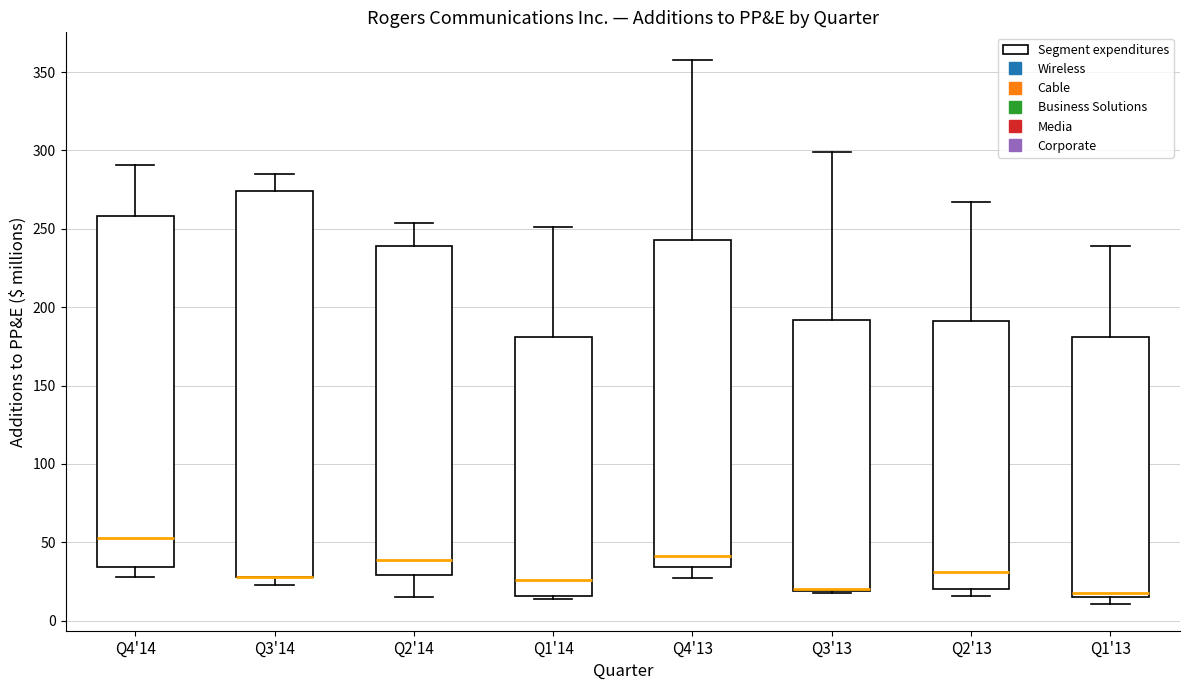

Reading left to right, read every box against the y-axis: the position of its median line, the range the box covers, and the ends of its whiskers. The values are not printed on the chart, so give them approximately, as read against the axis.

Q4'14: median 55, box 35 to 260, whiskers 30 to 290
Q3'14: median 30 (drawn on the box's lower edge), box 30 to 275, whiskers 25 to 285
Q2'14: median 40, box 30 to 240, whiskers 15 to 255
Q1'14: median 25, box 15 to 180, whiskers 15 (just below the box's lower edge) to 250
Q4'13: median 40, box 35 to 245, whiskers 25 to 360
Q3'13: median 20 (drawn on the box's lower edge), box 20 to 190, whiskers 20 to 300
Q2'13: median 30, box 20 to 190, whiskers 15 to 265
Q1'13: median 20, box 15 to 180, whiskers 10 to 240